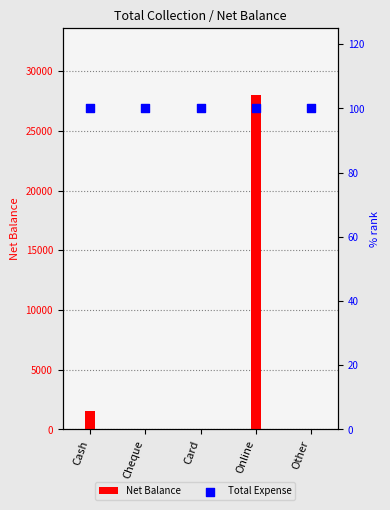

Which series has the largest total across all categories?

Net Balance